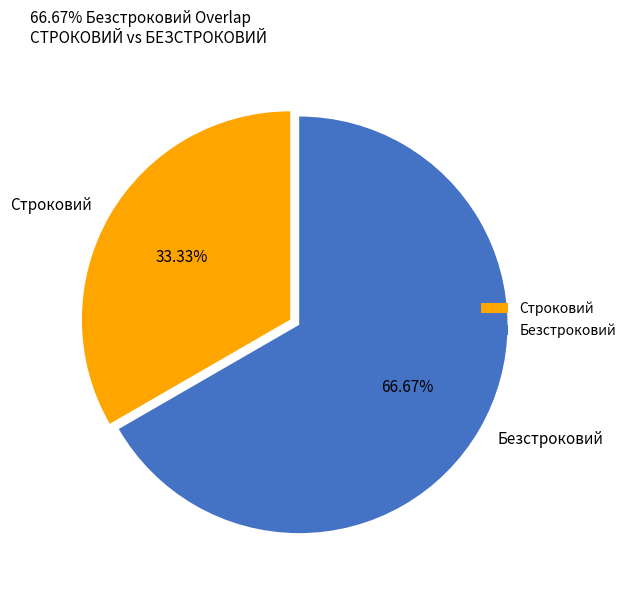

Count the number of slices in the pie.

2